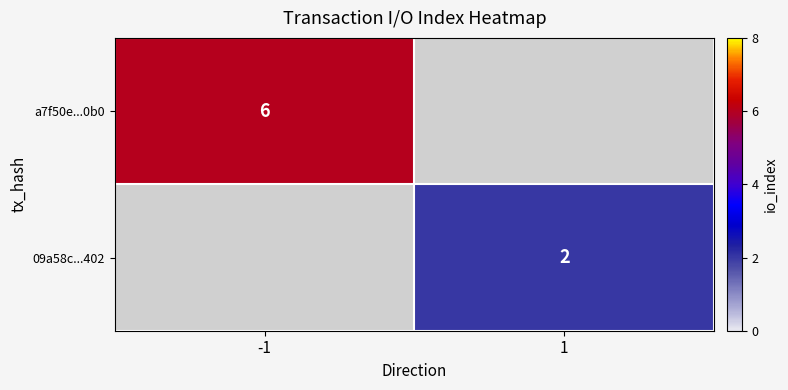

How many categories are shown in the chart?

2